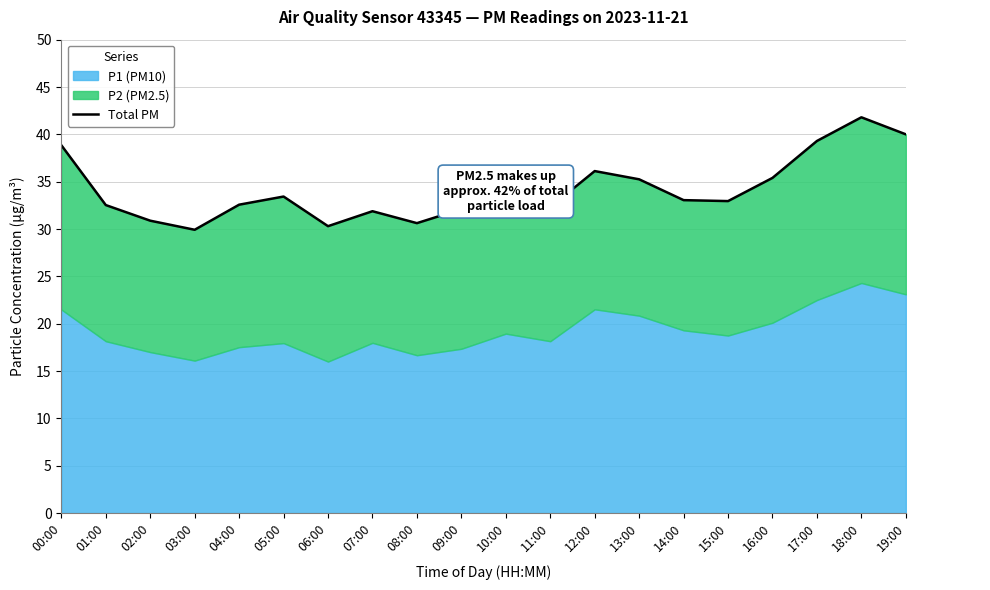

True or false: the data has more than 2 interior local peaks.

True